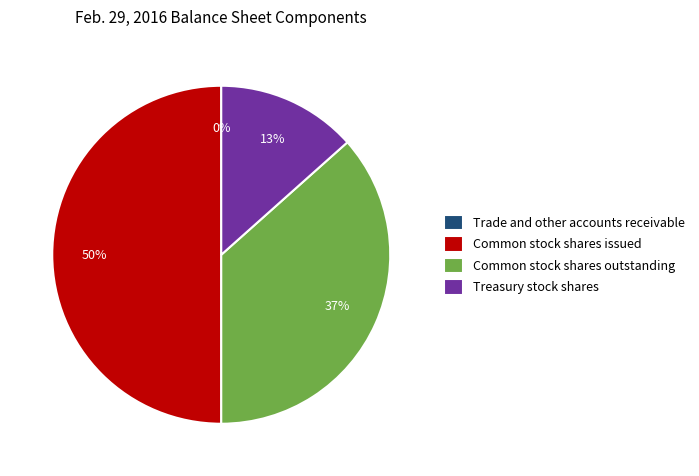

Which slice is the largest?

Common stock shares issued